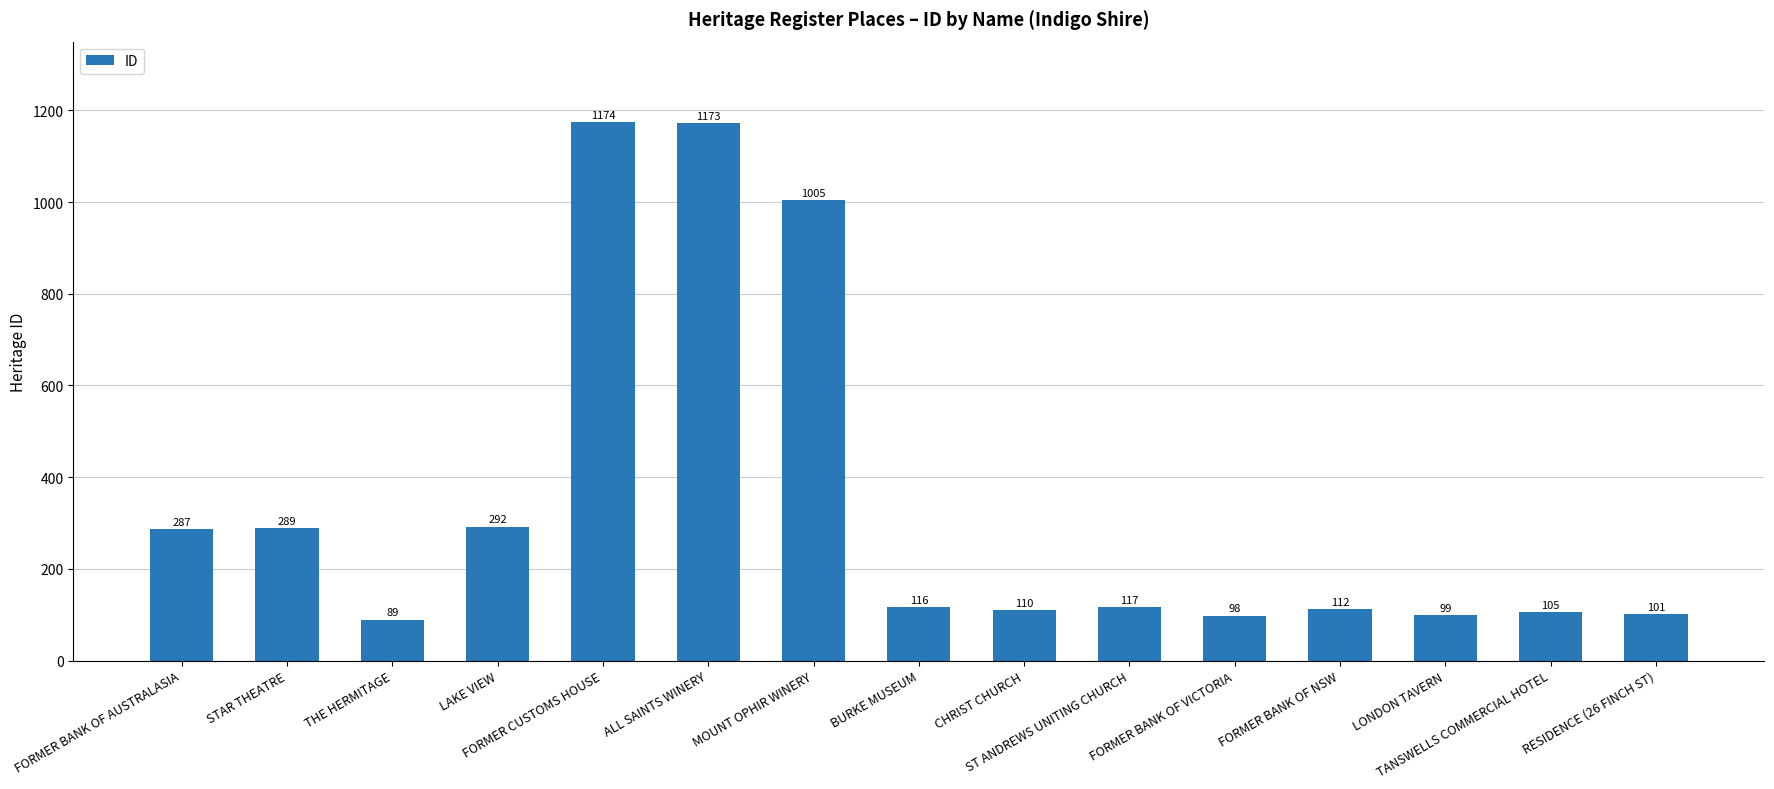

At which label does the data first exceed 116?

FORMER BANK OF AUSTRALASIA